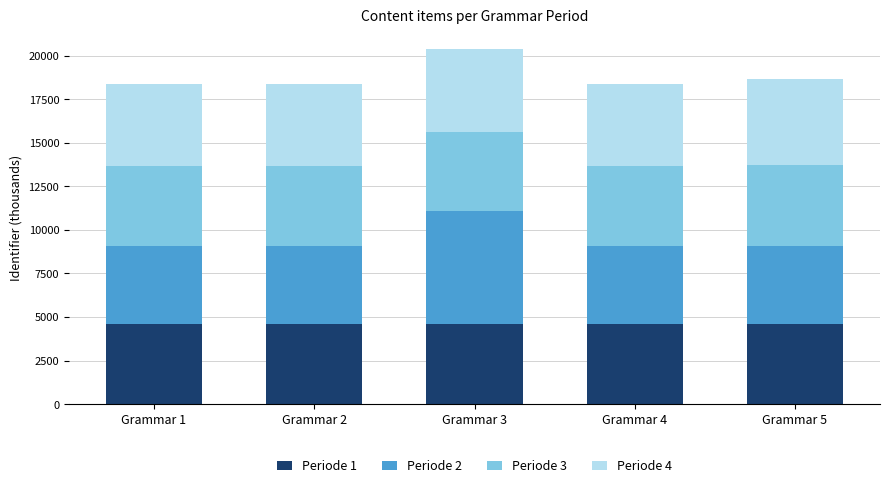

What is the total value across all series at Grammar 4?

18380.9